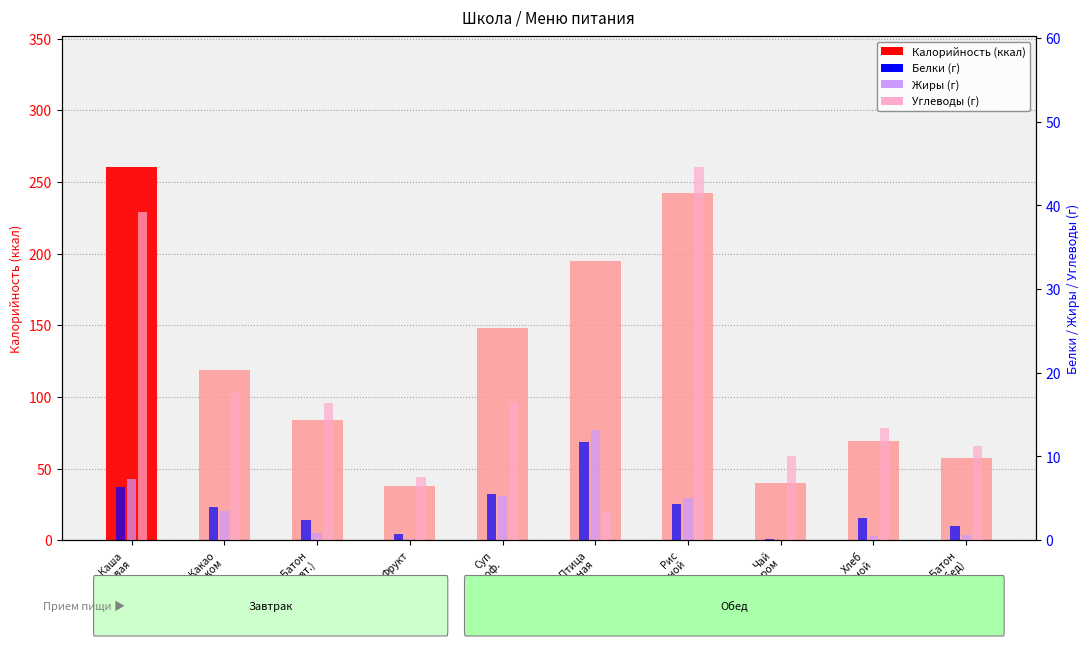

What is the label of the 10th bar from the right?

Каша
рисовая